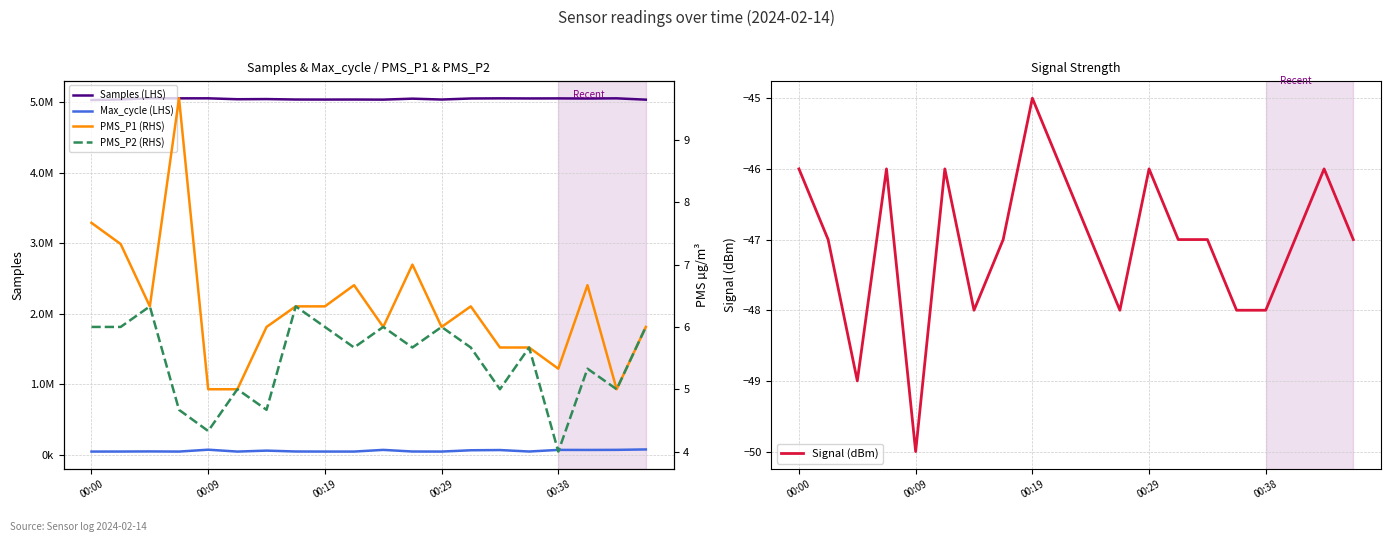

What is the value of the PMS_P2 (RHS) point at the 6th from the left?

5.0